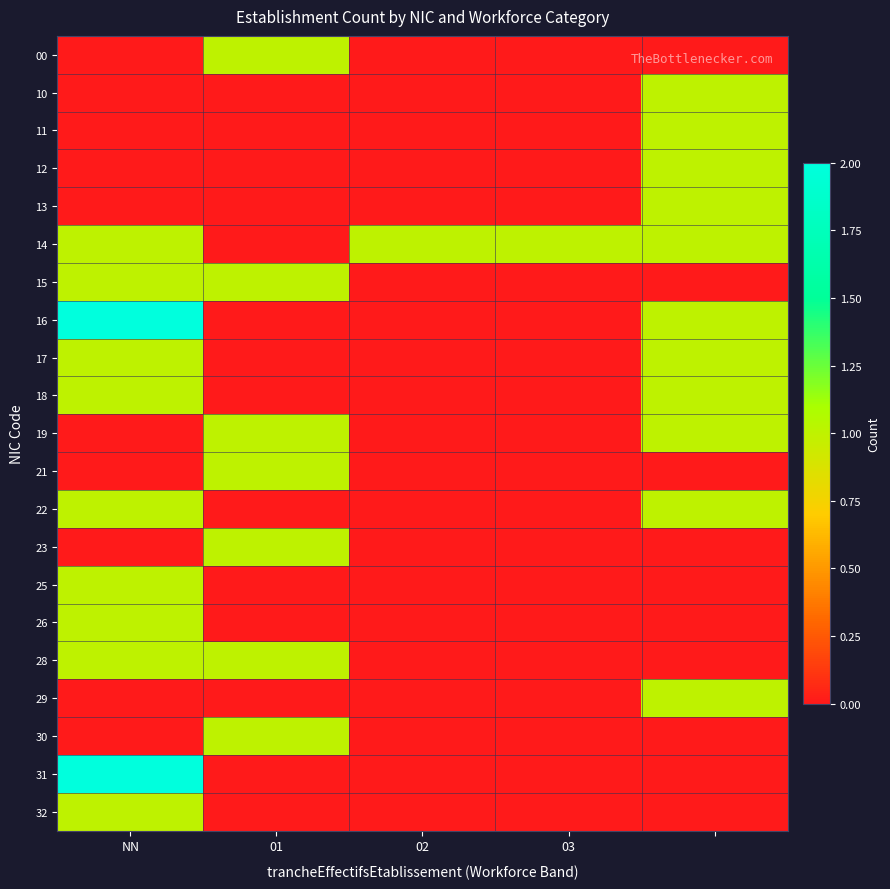

What is the greatest value displayed?

2